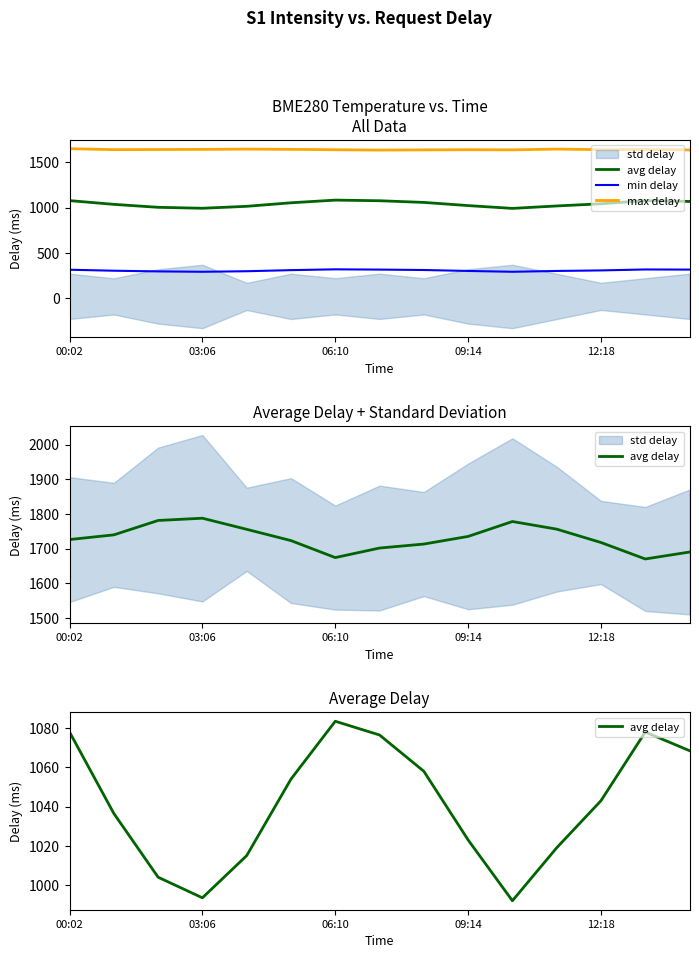

At 00:02, list the series in order from largest to smallest.

max delay, avg delay, min delay